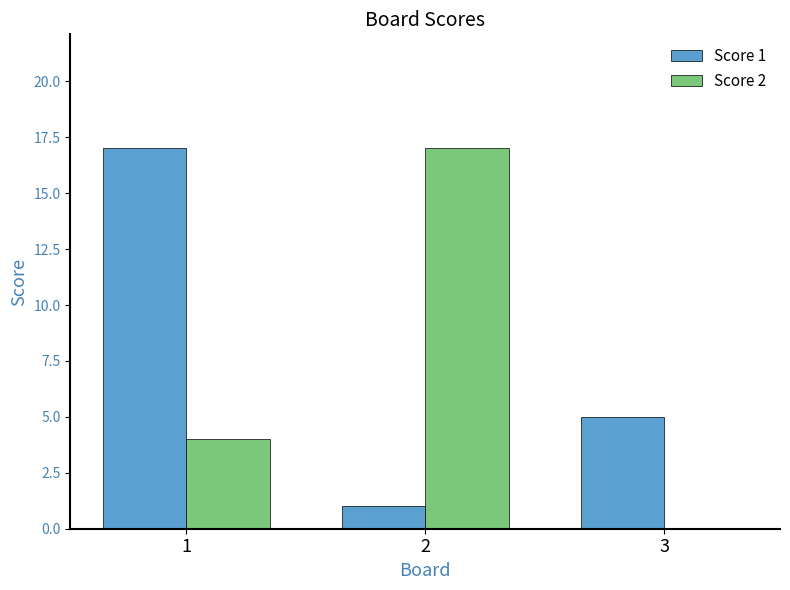

What is the spread (max minus min) of values at 3?

5